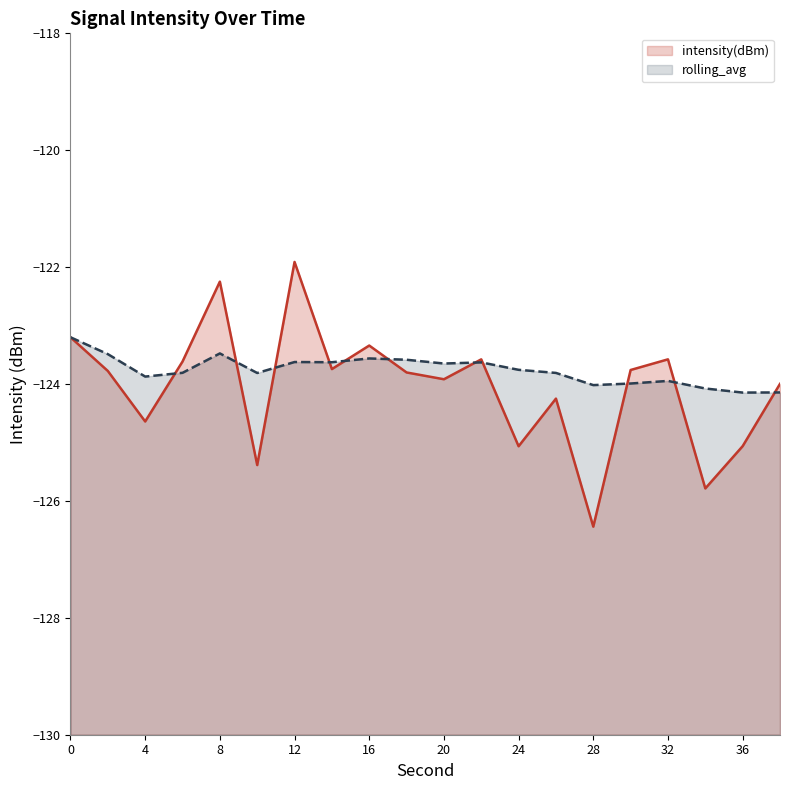

At how many categories does at least one series exceed -126?

20